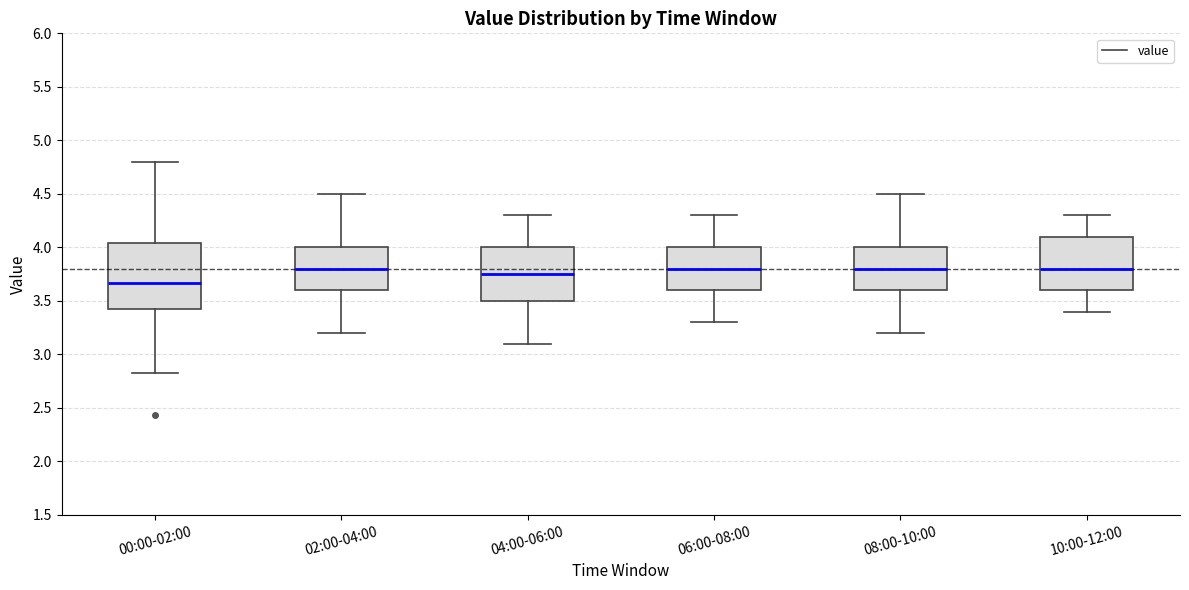

Reading left to right, read every box against the y-axis: the position of its median line, the range the box covers, and the ends of its whiskers. The values are not printed on the chart, so give them approximately, as read against the axis.

00:00-02:00: median 3.65, box 3.40 to 4.05, whiskers 2.85 to 4.80
02:00-04:00: median 3.80, box 3.60 to 4.00, whiskers 3.20 to 4.50
04:00-06:00: median 3.75, box 3.50 to 4.00, whiskers 3.10 to 4.30
06:00-08:00: median 3.80, box 3.60 to 4.00, whiskers 3.30 to 4.30
08:00-10:00: median 3.80, box 3.60 to 4.00, whiskers 3.20 to 4.50
10:00-12:00: median 3.80, box 3.60 to 4.10, whiskers 3.40 to 4.30